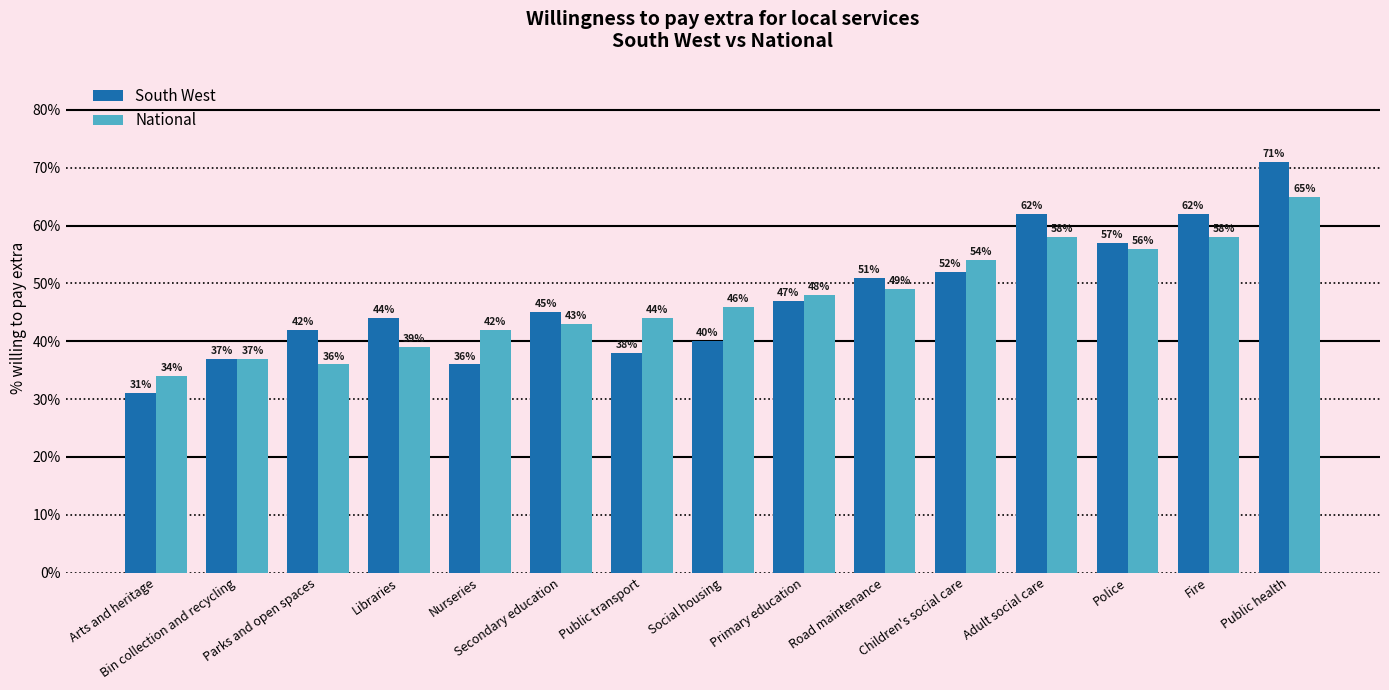

Is the value of South West at Public transport greater than the value of National at Parks and open spaces?

Yes